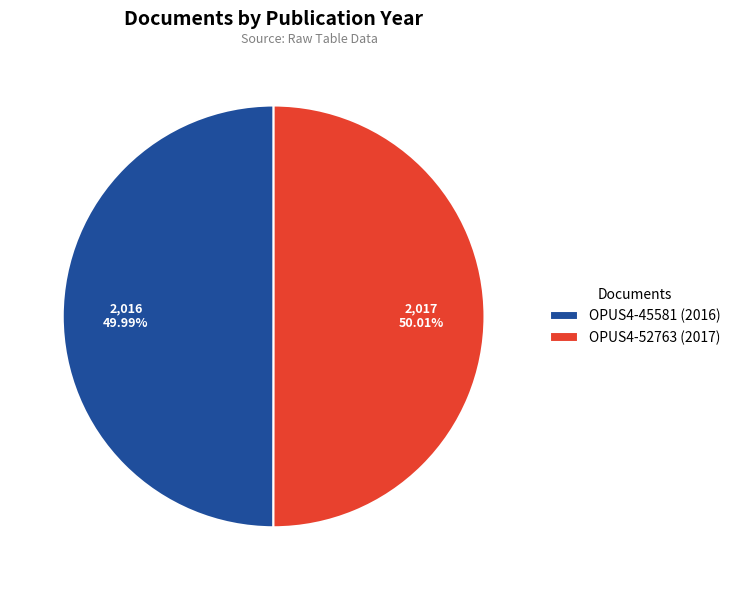

What is the ratio of the value at OPUS4-52763 (2017) to the value at OPUS4-45581 (2016)?

1.0